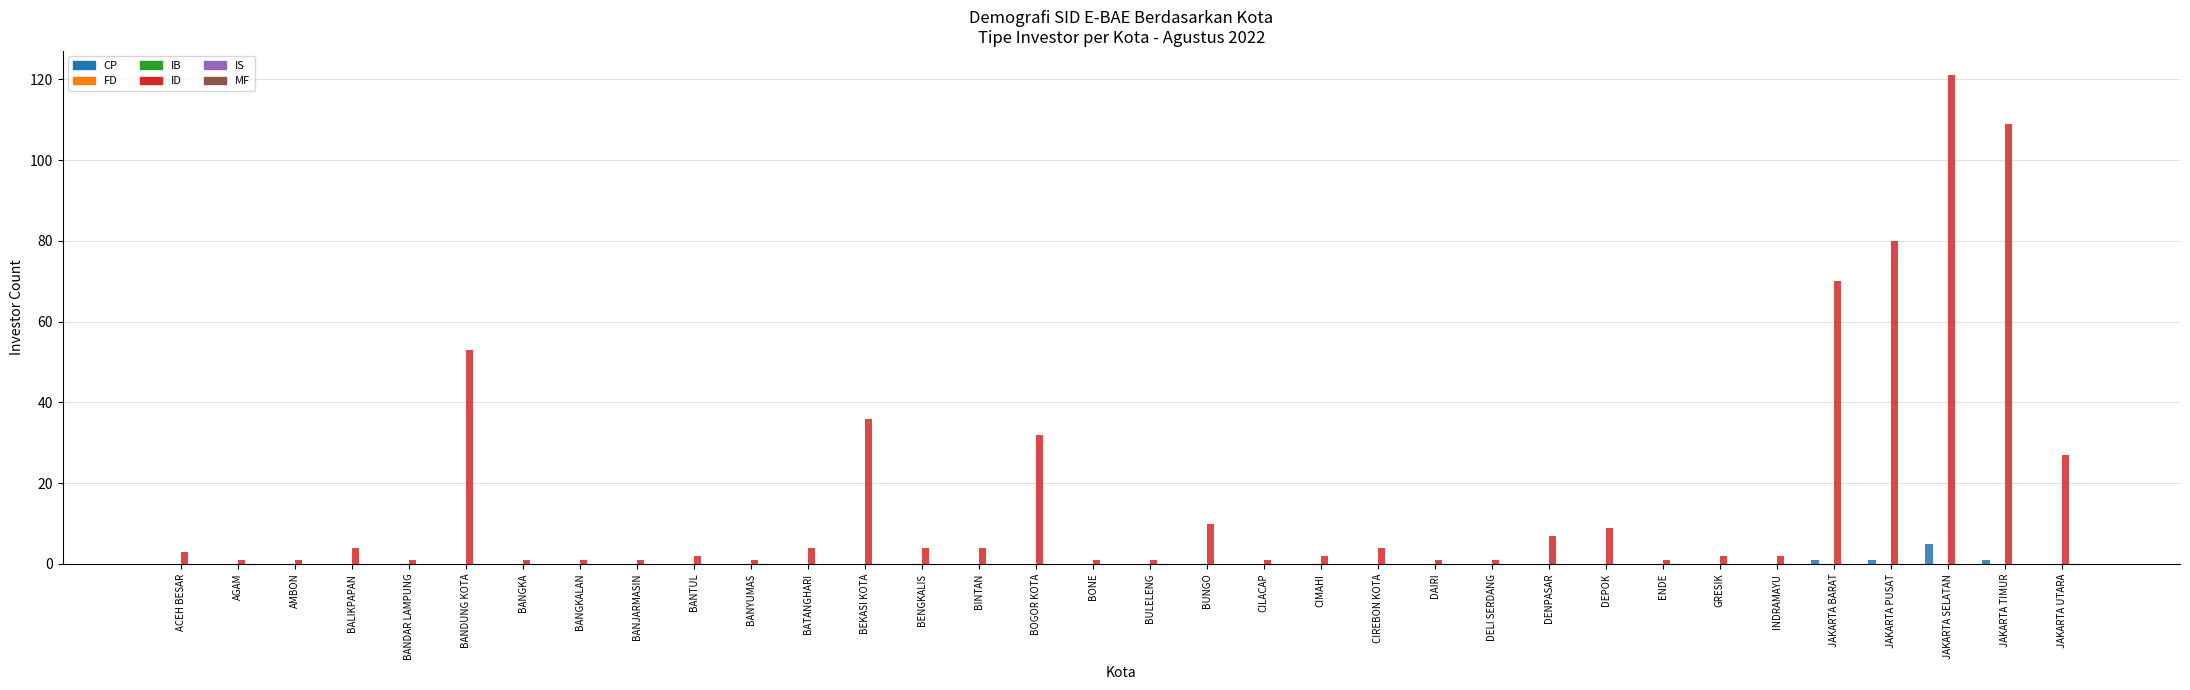

Which series has the largest total across all categories?

ID